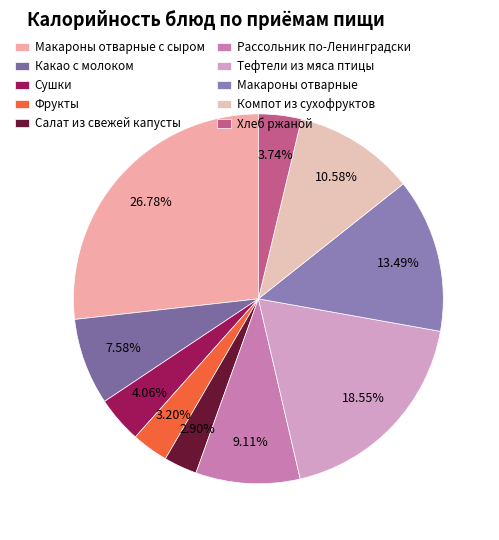

To the nearest percent, what is the difference between the largest and smallest slice percentages?

24%